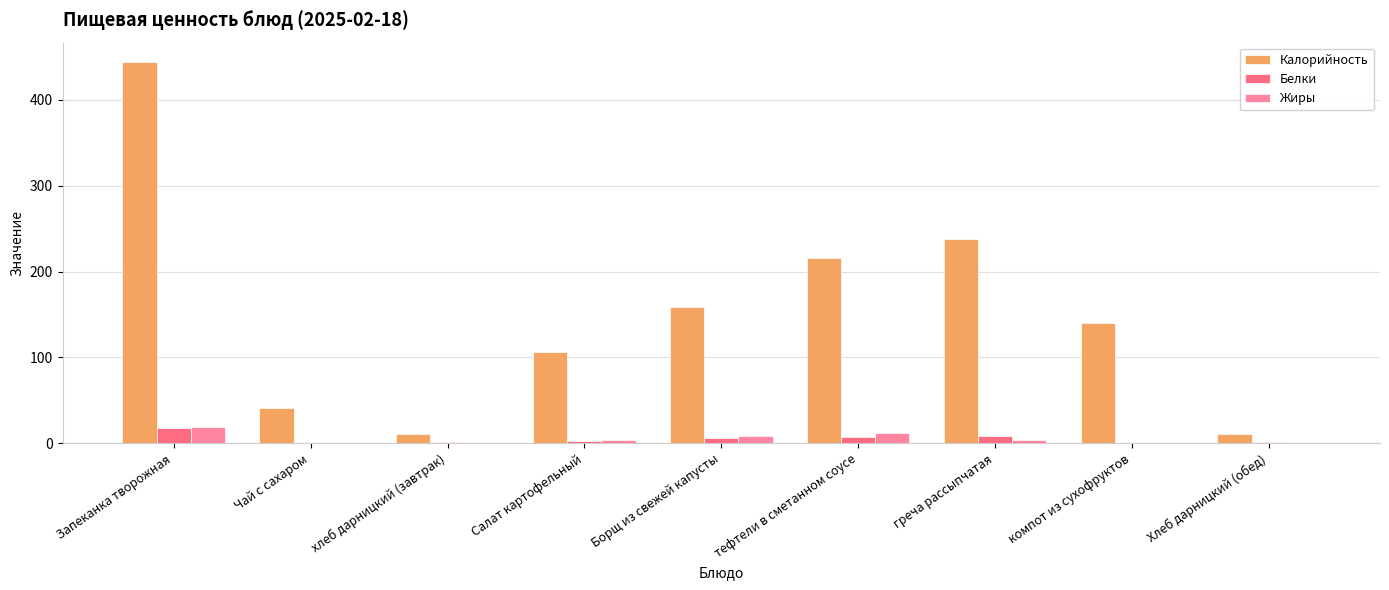

True or false: Калорийность has a value of 105.9 at Салат картофельный.

True